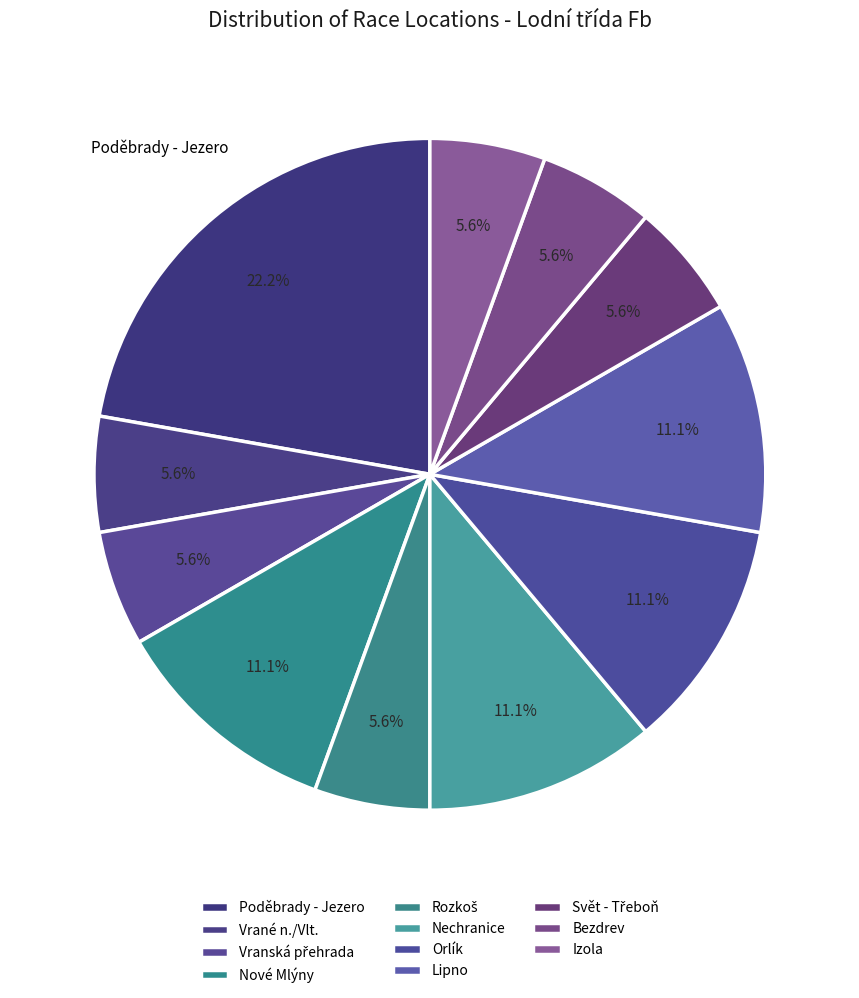

How many segments does this pie chart have?

11